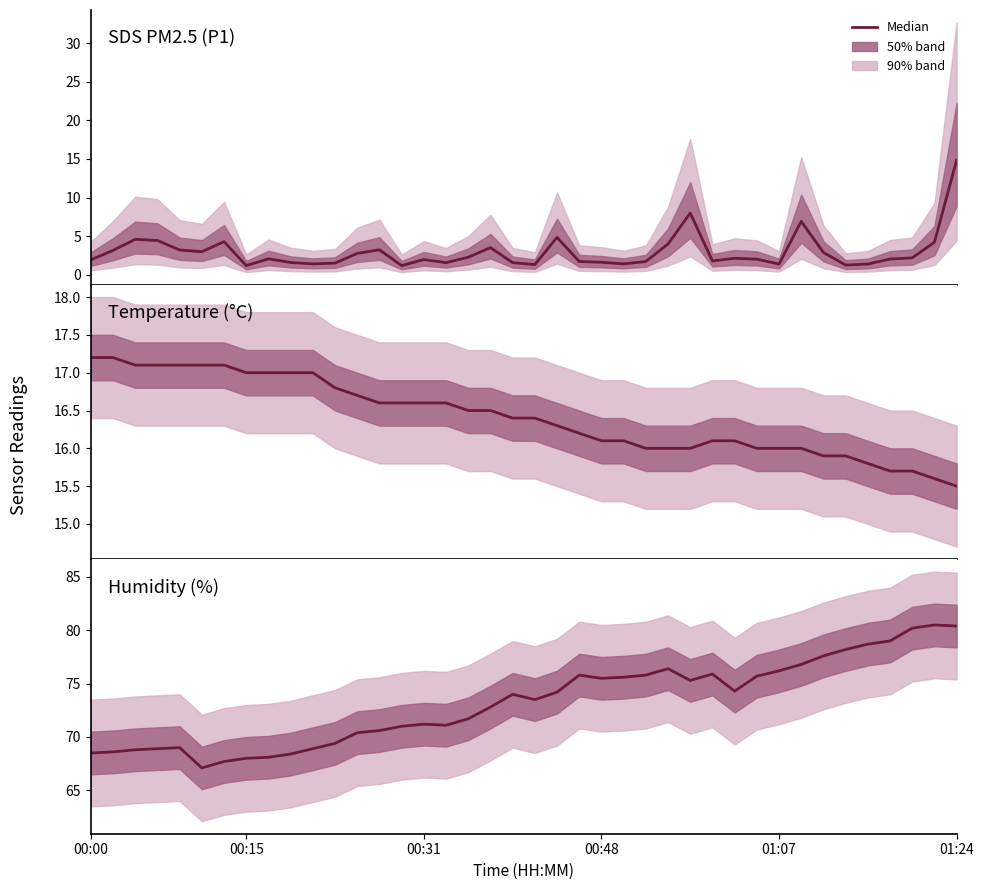

What is the value of the 18th point from the left?

71.7